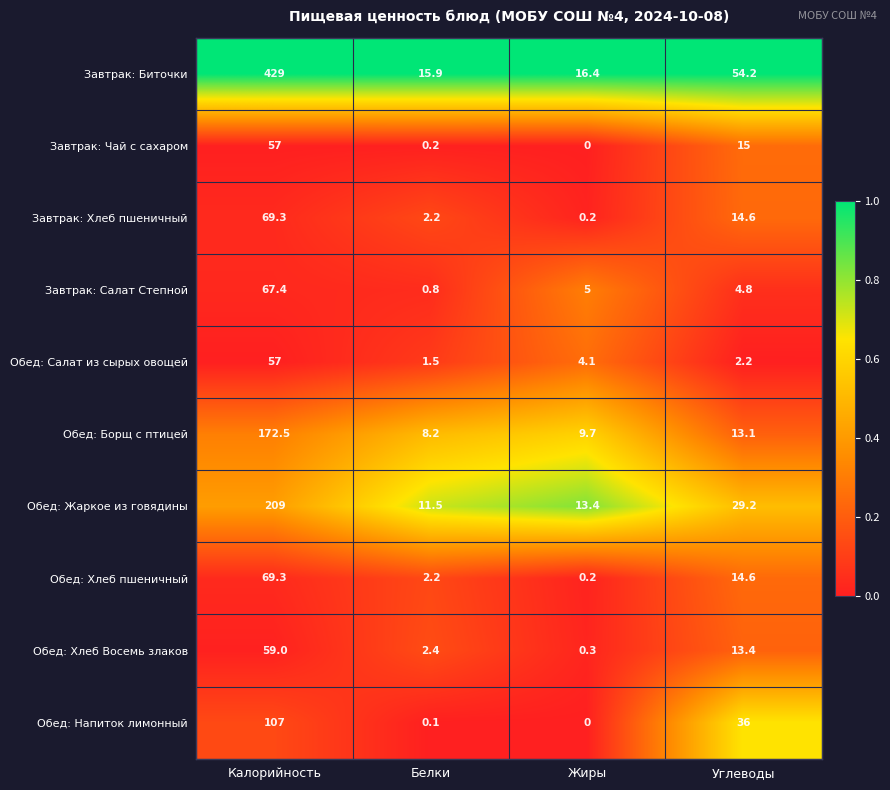

List the labels in order of Завтрак: Салат Степной value, smallest first.

Белки, Углеводы, Жиры, Калорийность